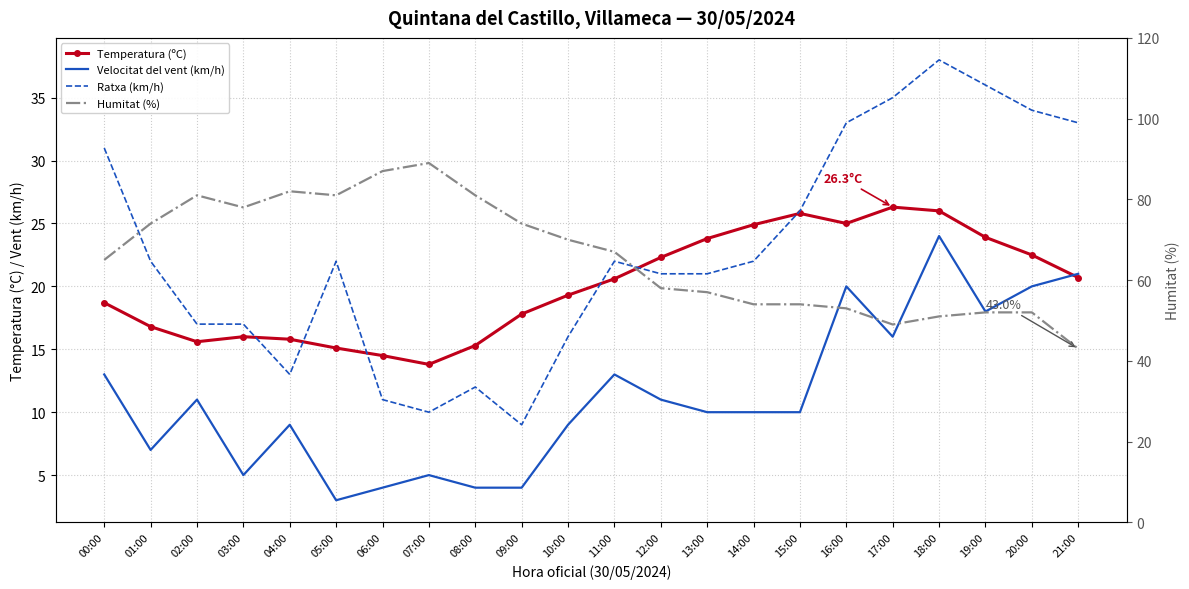

At which label is Humitat (%) closest to 66?

00:00